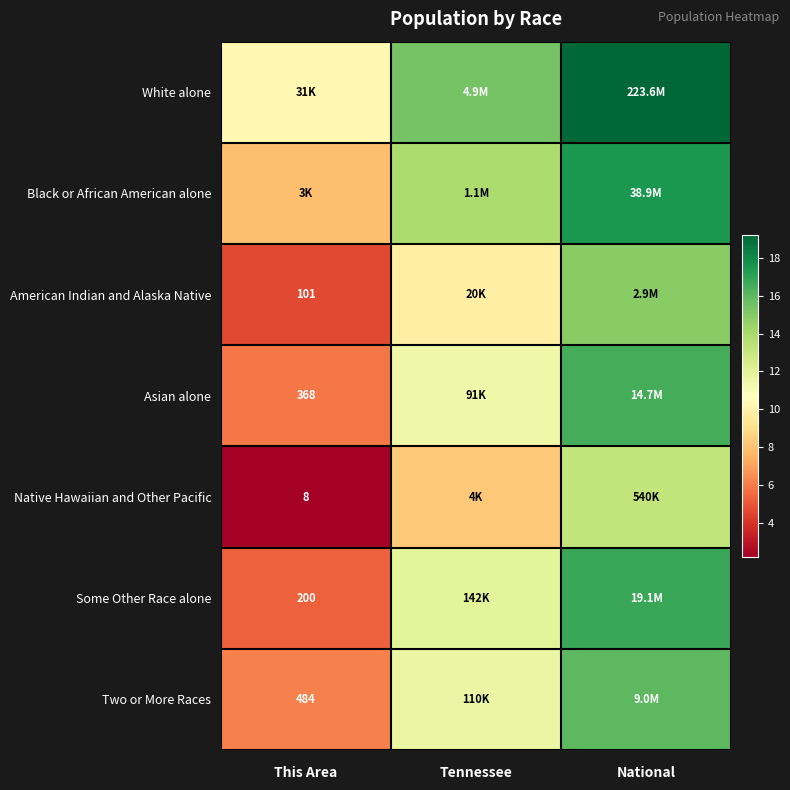

Is it true that Native Hawaiian and Other Pacific equals 7.3 at National?

False